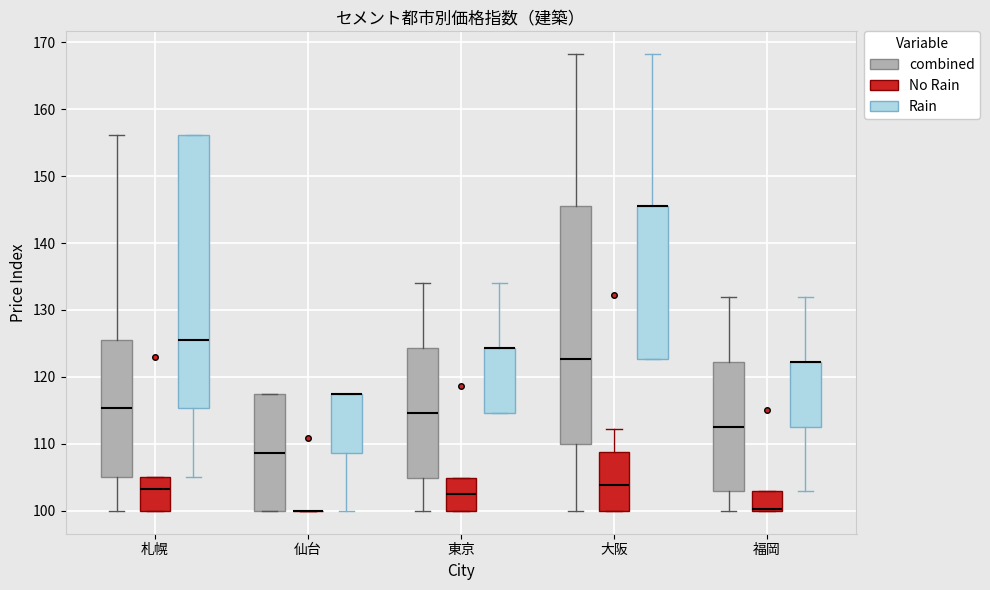

Reading left to right, read every box against the y-axis: the position of its median line, the range the box covers, and the ends of its whiskers. The values are not printed on the chart, so give them approximately, as read against the axis.

札幌 (combined): median 115, box 105 to 126, whiskers 100 to 156
札幌 (No Rain): median 103, box 100 to 105, whiskers 100 to 105
札幌 (Rain): median 126, box 115 to 156, whiskers 105 to 156
仙台 (combined): median 109, box 100 to 117, whiskers 100 to 117
仙台 (No Rain): box collapsed to a line at 100, whiskers 100 to 100
仙台 (Rain): median 117 (drawn on the box's upper edge), box 109 to 117, whiskers 100 to 117
東京 (combined): median 115, box 105 to 124, whiskers 100 to 134
東京 (No Rain): median 102, box 100 to 105, whiskers 100 to 105
東京 (Rain): median 124 (drawn on the box's upper edge), box 115 to 124, whiskers 115 to 134
大阪 (combined): median 123, box 110 to 146, whiskers 100 to 168
大阪 (No Rain): median 104, box 100 to 109, whiskers 100 to 112
大阪 (Rain): median 146 (drawn on the box's upper edge), box 123 to 146, whiskers 123 to 168
福岡 (combined): median 113, box 103 to 122, whiskers 100 to 132
福岡 (No Rain): median 100 (drawn on the box's lower edge), box 100 to 103, whiskers 100 to 103
福岡 (Rain): median 122 (drawn on the box's upper edge), box 113 to 122, whiskers 103 to 132